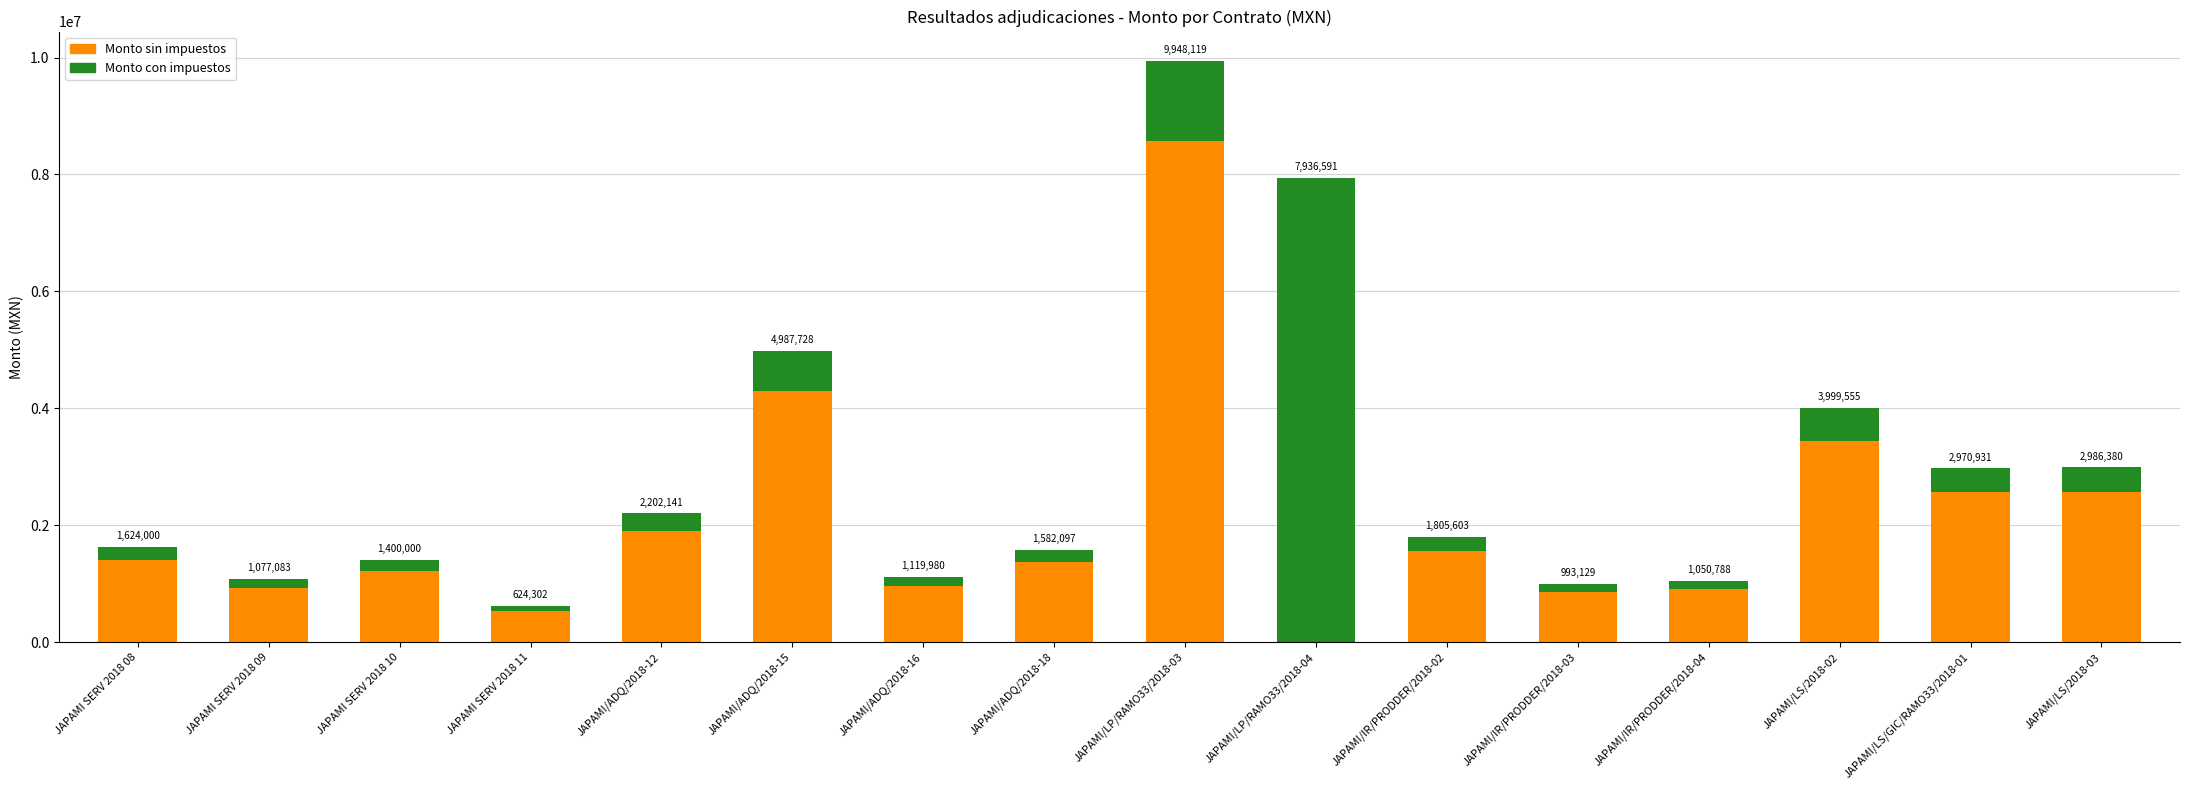

At how many categories does at least one series exceed 2638554?

4